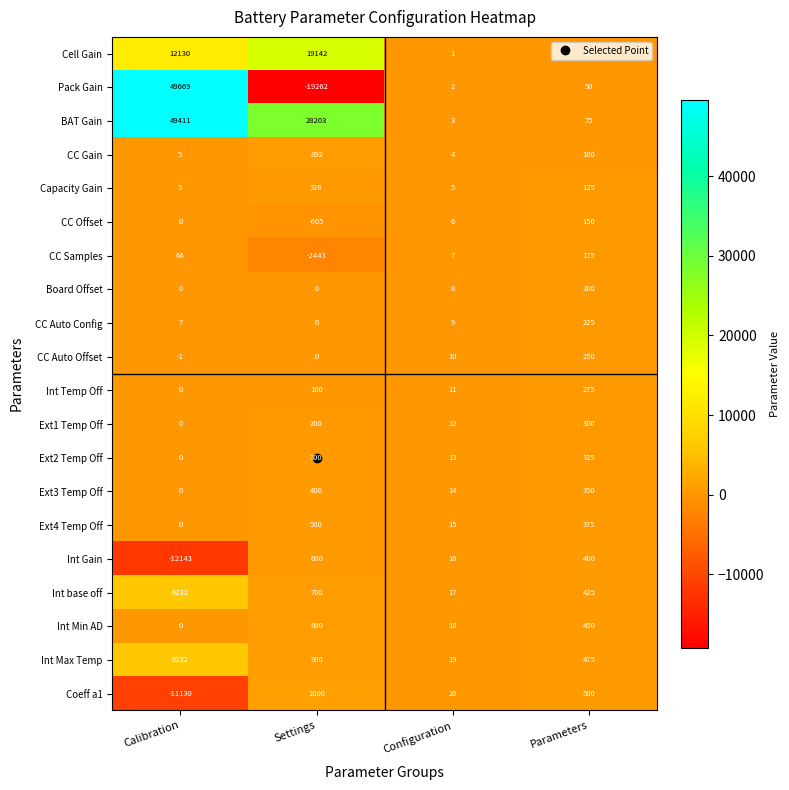

At which category does the chart reach its peak across all series?

Calibration